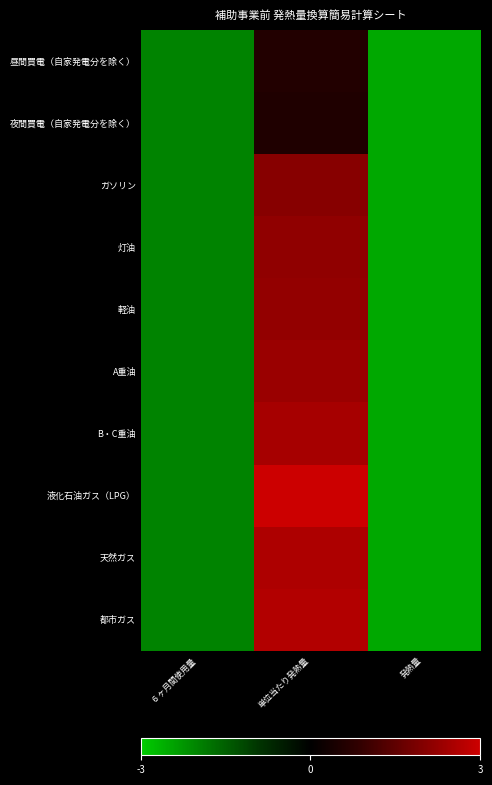

Between ６ヶ月間使用量 and 単位当たり発熱量, which series saw the biggest shift?

液化石油ガス（LPG）